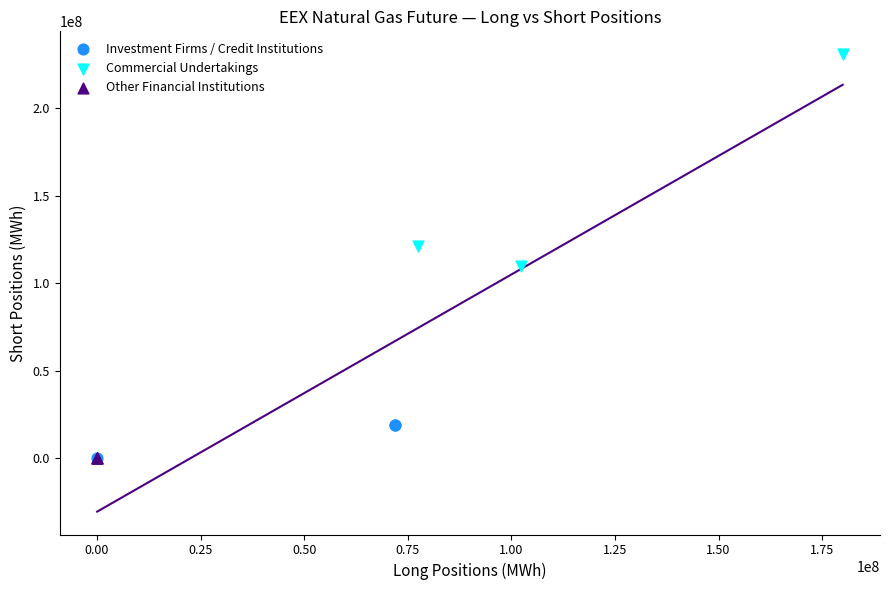

What are all the series names shown in the legend?

Investment Firms / Credit Institutions, Commercial Undertakings, Other Financial Institutions